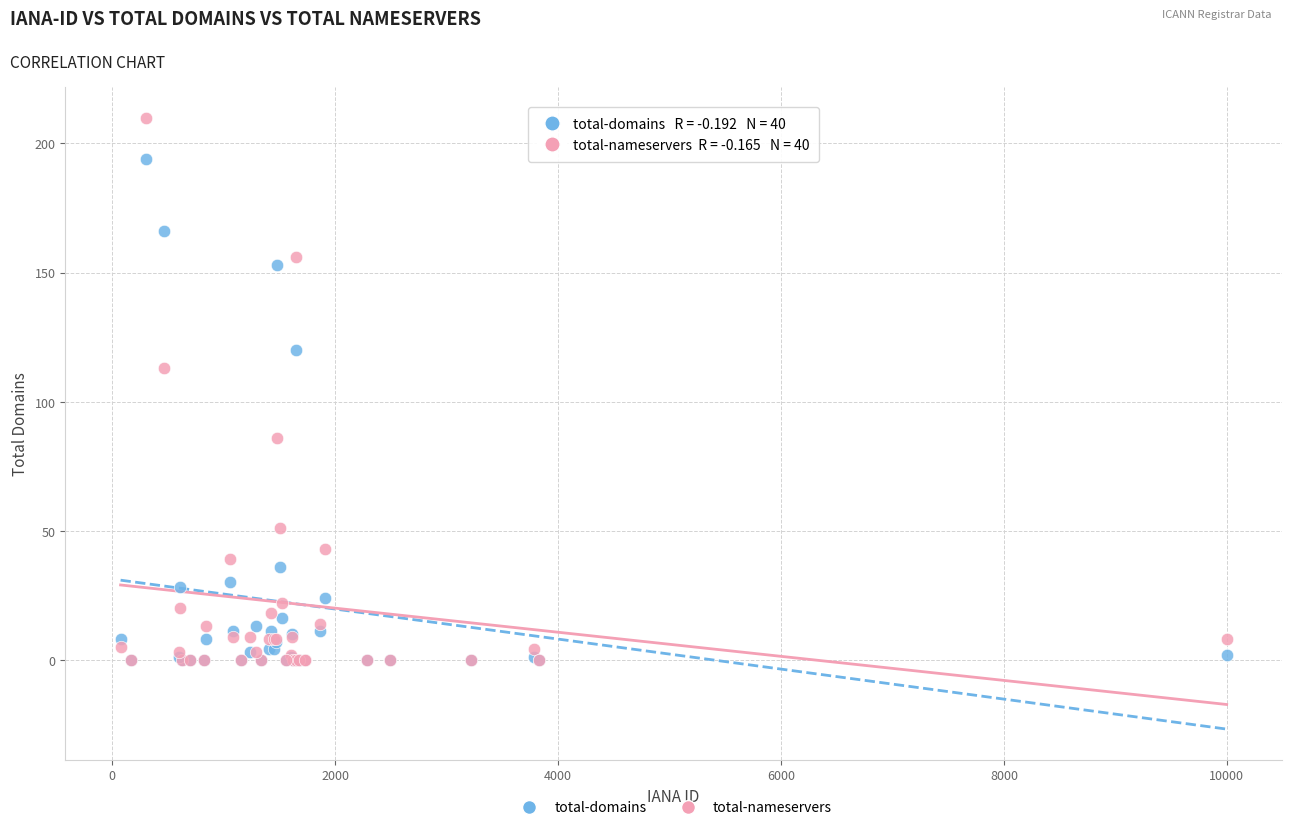

In the total-nameservers series, what Y value is closest to 105?

113